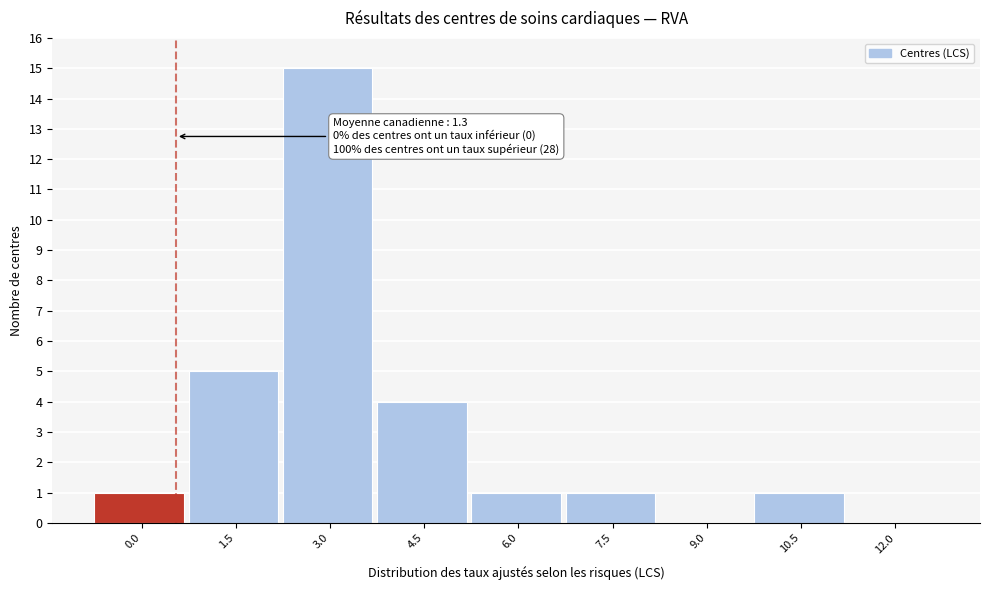

Reading left to right, what are all the values shown in this chart?

0.0=1	1.5=5	3.0=15	4.5=4	6.0=1	7.5=1	9.0=0	10.5=1	12.0=0